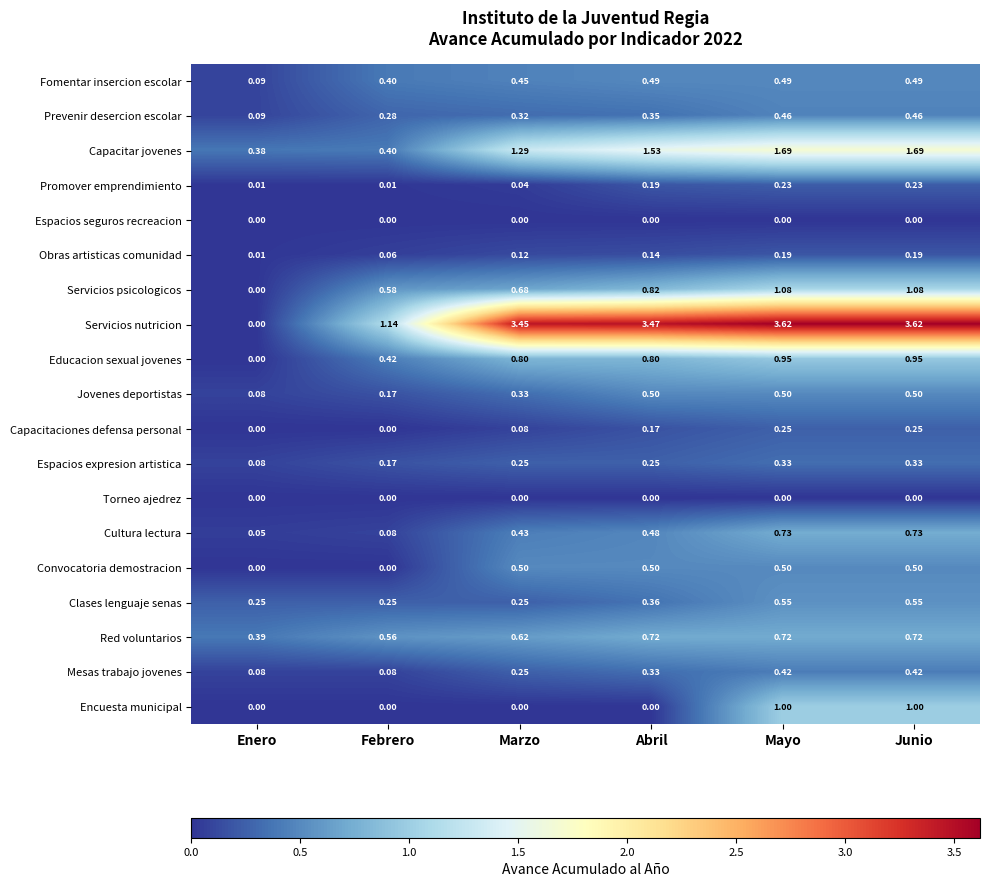

Which category has the lowest value in the Obras artisticas comunidad series?

Enero